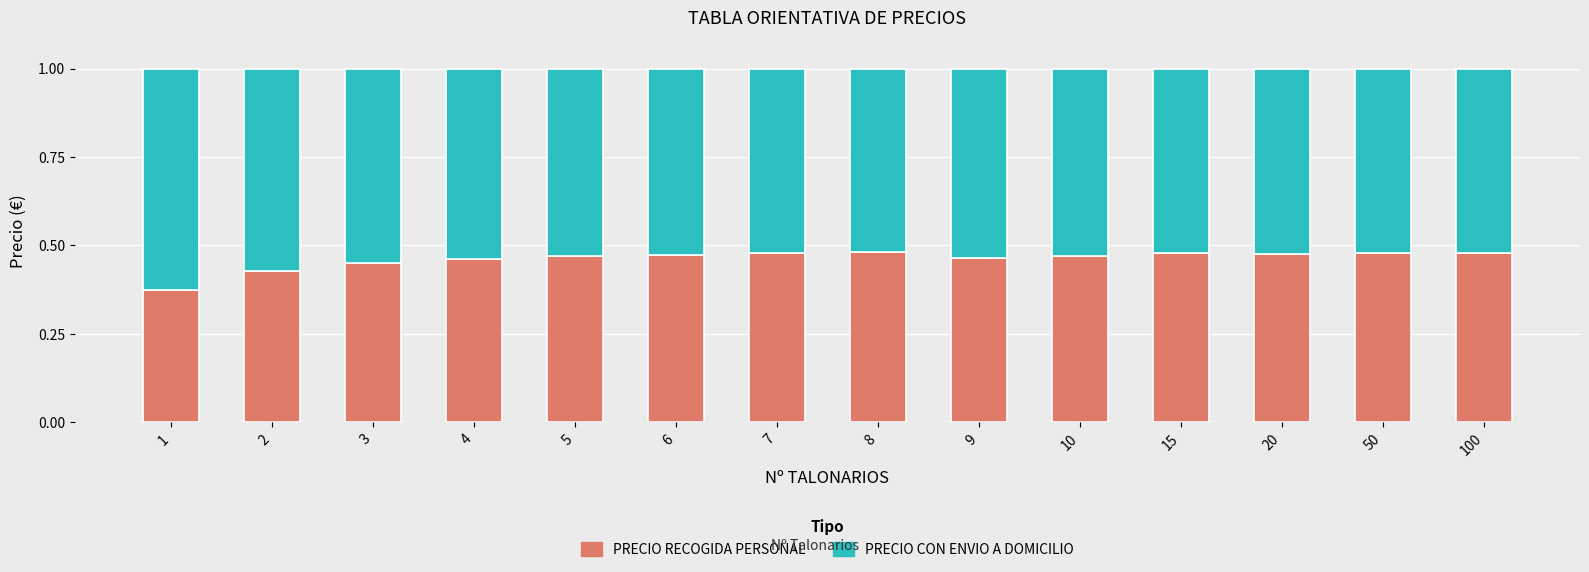

How many PRECIO RECOGIDA PERSONAL values are between 0 and 1?

14